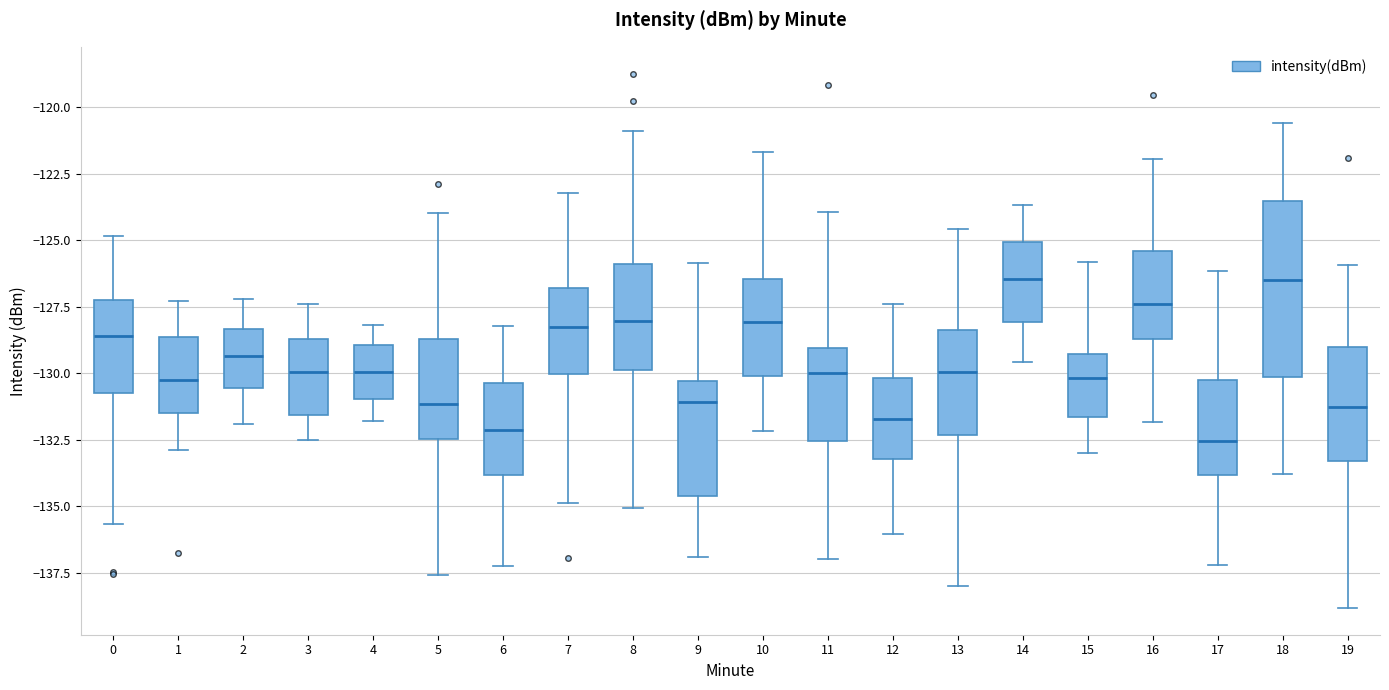

Comparing the boxes themselves (not the whiskers), which one is the tallest?

18